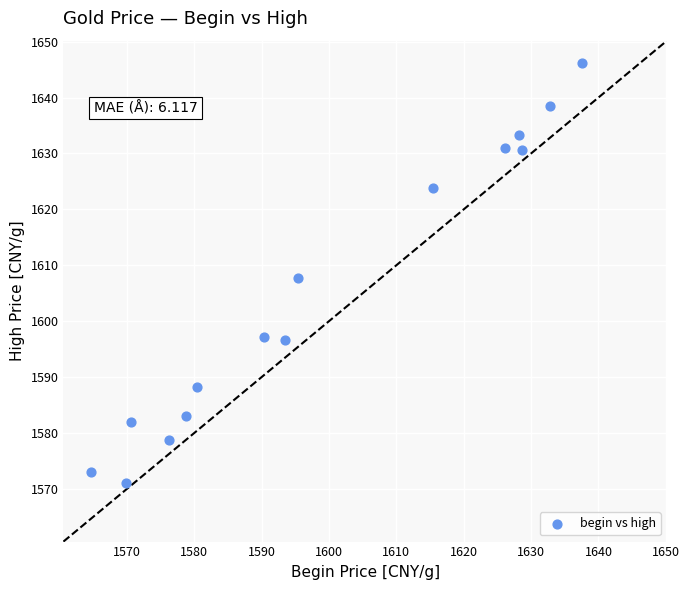

What is the range of X values (max minus min)?

72.9